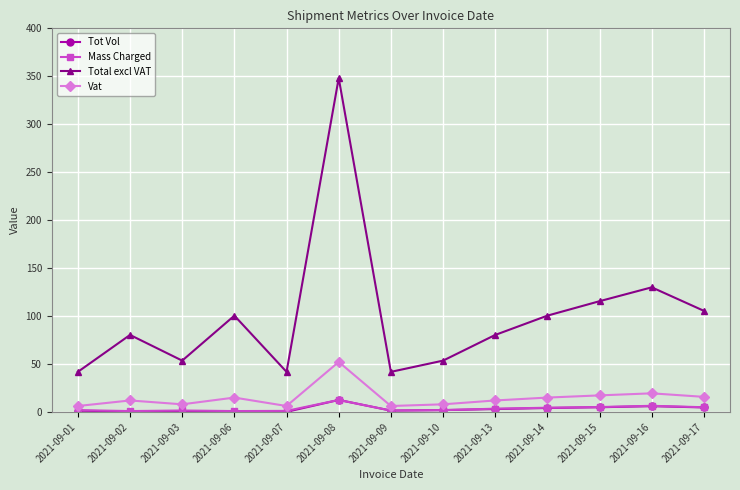

What is the difference between the maximum and second lowest values in the Mass Charged series?

11.6